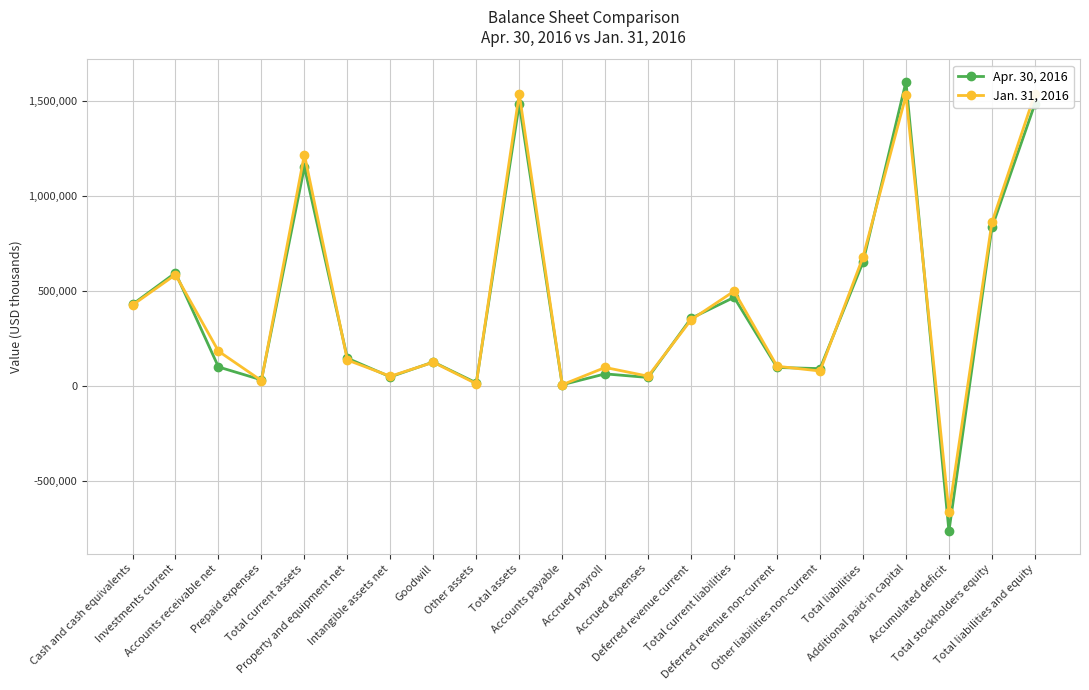

What position from the left is Goodwill?

8